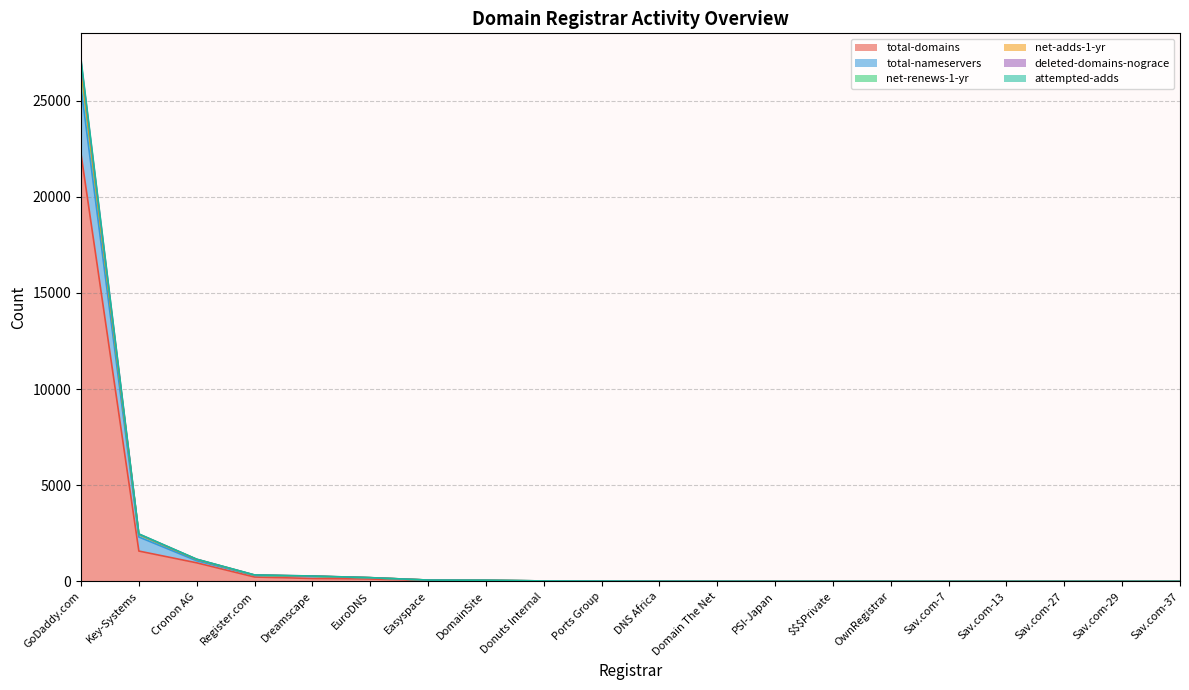

Reading left to right, what are all the values shown in this chart?

total-domains: GoDaddy.com=22237	Key-Systems=1575	Cronon AG=963	Register.com=224	Dreamscape=149	EuroDNS=120	Easyspace=44	DomainSite=13	Donuts Internal=8	Ports Group=5	DNS Africa=4	Domain The Net=3	PSI-Japan=1	$$$Private=1	OwnRegistrar=1	Sav.com-7=0	Sav.com-13=0	Sav.com-27=0	Sav.com-29=0	Sav.com-37=0
total-nameservers: GoDaddy.com=26711	Key-Systems=2442	Cronon AG=1138	Register.com=322	Dreamscape=268	EuroDNS=189	Easyspace=67	DomainSite=52	Donuts Internal=21	Ports Group=16	DNS Africa=9	Domain The Net=7	PSI-Japan=4	$$$Private=4	OwnRegistrar=3	Sav.com-7=0	Sav.com-13=0	Sav.com-27=0	Sav.com-29=0	Sav.com-37=0
net-renews-1-yr: GoDaddy.com=26645	Key-Systems=2432	Cronon AG=1134	Register.com=318	Dreamscape=266	EuroDNS=187	Easyspace=66	DomainSite=52	Donuts Internal=21	Ports Group=16	DNS Africa=9	Domain The Net=7	PSI-Japan=4	$$$Private=4	OwnRegistrar=3	Sav.com-7=0	Sav.com-13=0	Sav.com-27=0	Sav.com-29=0	Sav.com-37=0
net-adds-1-yr: GoDaddy.com=27148	Key-Systems=2467	Cronon AG=1152	Register.com=334	Dreamscape=277	EuroDNS=193	Easyspace=67	DomainSite=58	Donuts Internal=21	Ports Group=16	DNS Africa=9	Domain The Net=7	PSI-Japan=4	$$$Private=4	OwnRegistrar=3	Sav.com-7=0	Sav.com-13=0	Sav.com-27=0	Sav.com-29=0	Sav.com-37=0
deleted-domains-nograce: GoDaddy.com=25675	Key-Systems=2306	Cronon AG=1070	Register.com=312	Dreamscape=262	EuroDNS=185	Easyspace=64	DomainSite=52	Donuts Internal=21	Ports Group=16	DNS Africa=9	Domain The Net=7	PSI-Japan=4	$$$Private=4	OwnRegistrar=3	Sav.com-7=0	Sav.com-13=0	Sav.com-27=0	Sav.com-29=0	Sav.com-37=0
attempted-adds: GoDaddy.com=27044	Key-Systems=2456	Cronon AG=1147	Register.com=329	Dreamscape=276	EuroDNS=191	Easyspace=67	DomainSite=52	Donuts Internal=21	Ports Group=16	DNS Africa=9	Domain The Net=7	PSI-Japan=4	$$$Private=4	OwnRegistrar=3	Sav.com-7=0	Sav.com-13=0	Sav.com-27=0	Sav.com-29=0	Sav.com-37=0